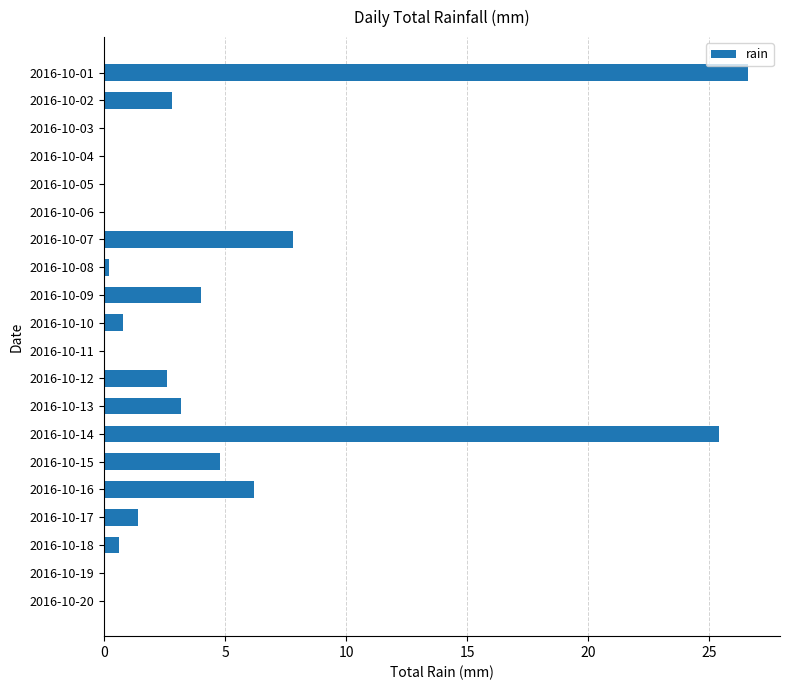

True or false: the data shows -8.8 at 2016-10-06.

False